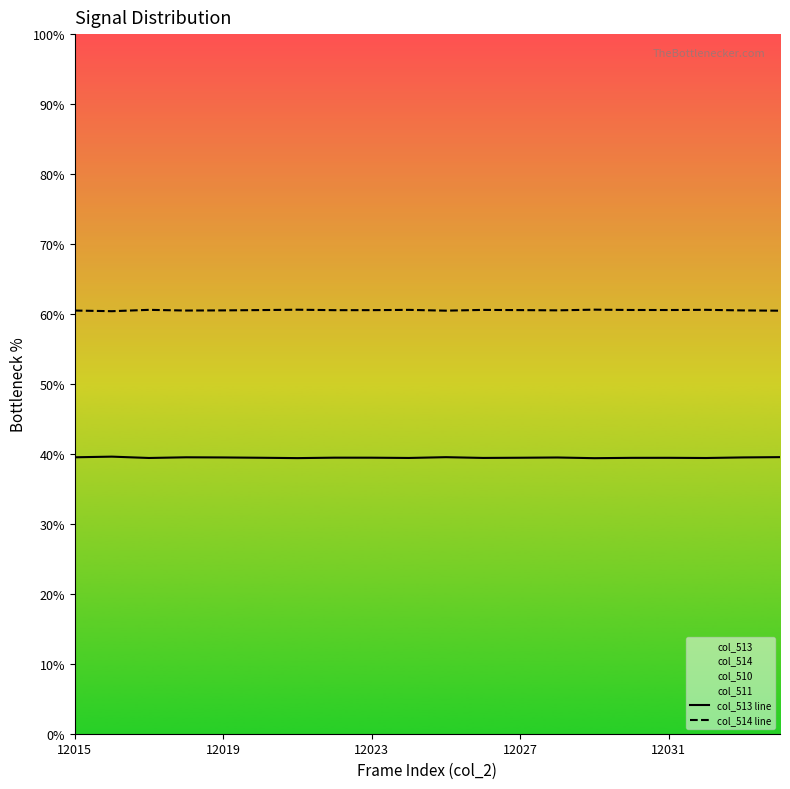

Reading left to right, list all the values displayed in this chart.

col_513 line: 39.5	39.6	39.4	39.5	39.5	39.4	39.4	39.5	39.5	39.4	39.5	39.4	39.4	39.5	39.4	39.4	39.4	39.4	39.5	39.5
col_514 line: 60.5	60.4	60.6	60.5	60.5	60.6	60.6	60.5	60.5	60.6	60.5	60.6	60.6	60.5	60.6	60.6	60.6	60.6	60.5	60.5